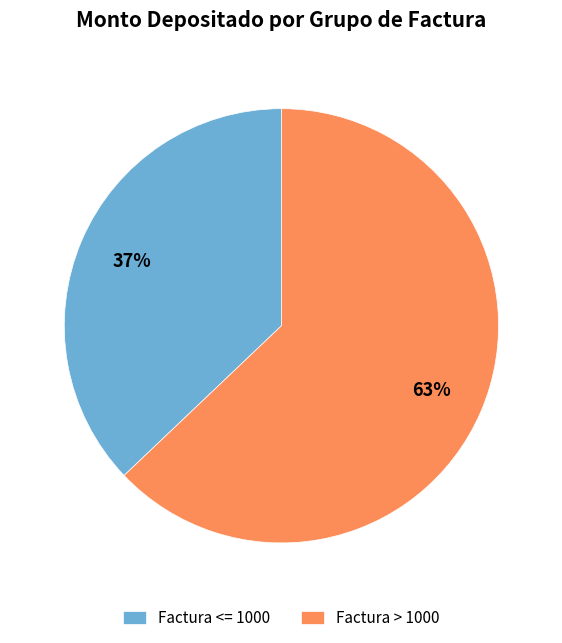

What percentage is the Factura > 1000 slice, to the nearest percent?

63%